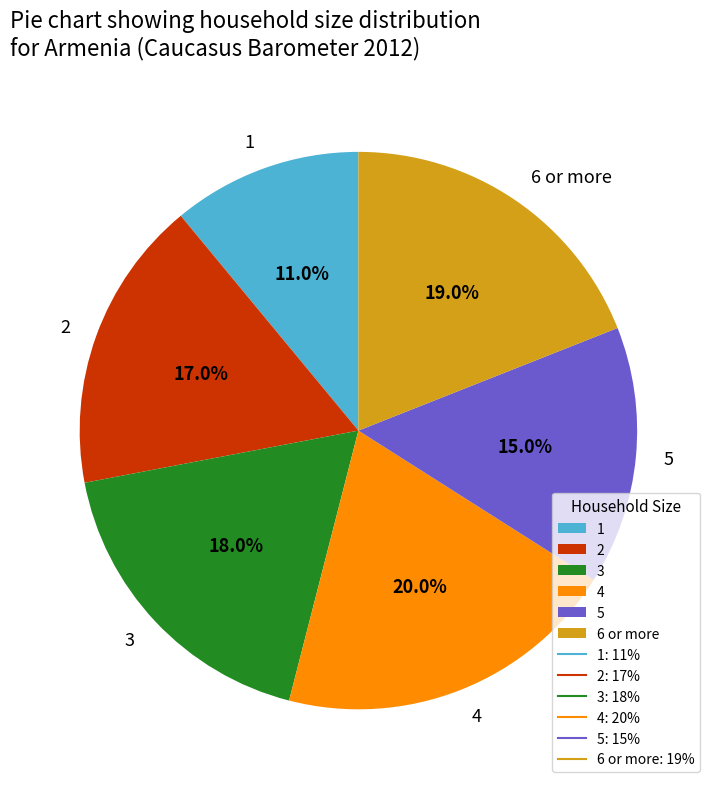

What percentage do 4 and 5 together represent?

35.0%